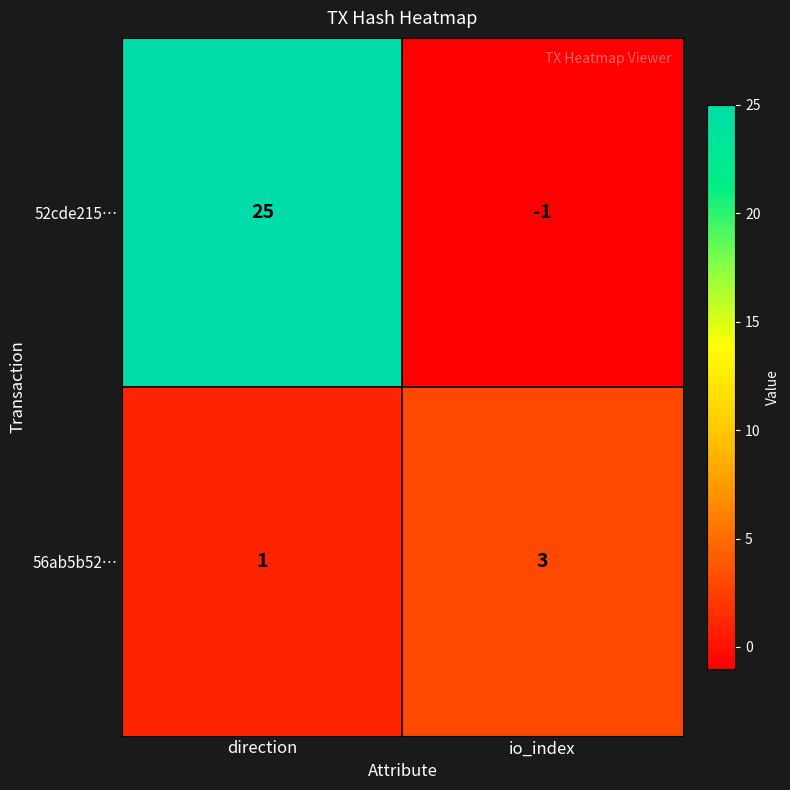

What is the sum of the 56ab5b52… values at direction and io_index?

4